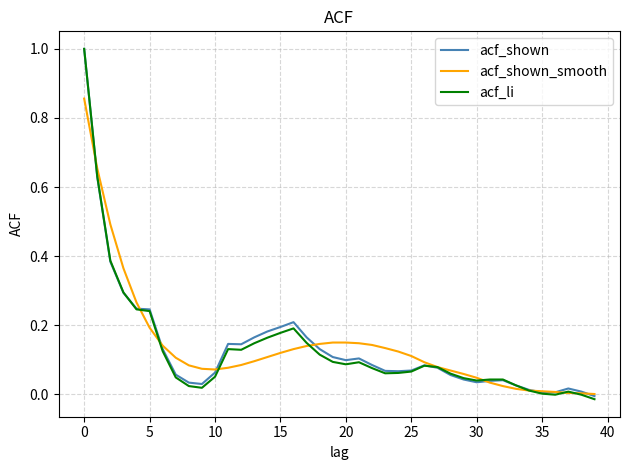

Is this an area chart (filled region under the line)?

No